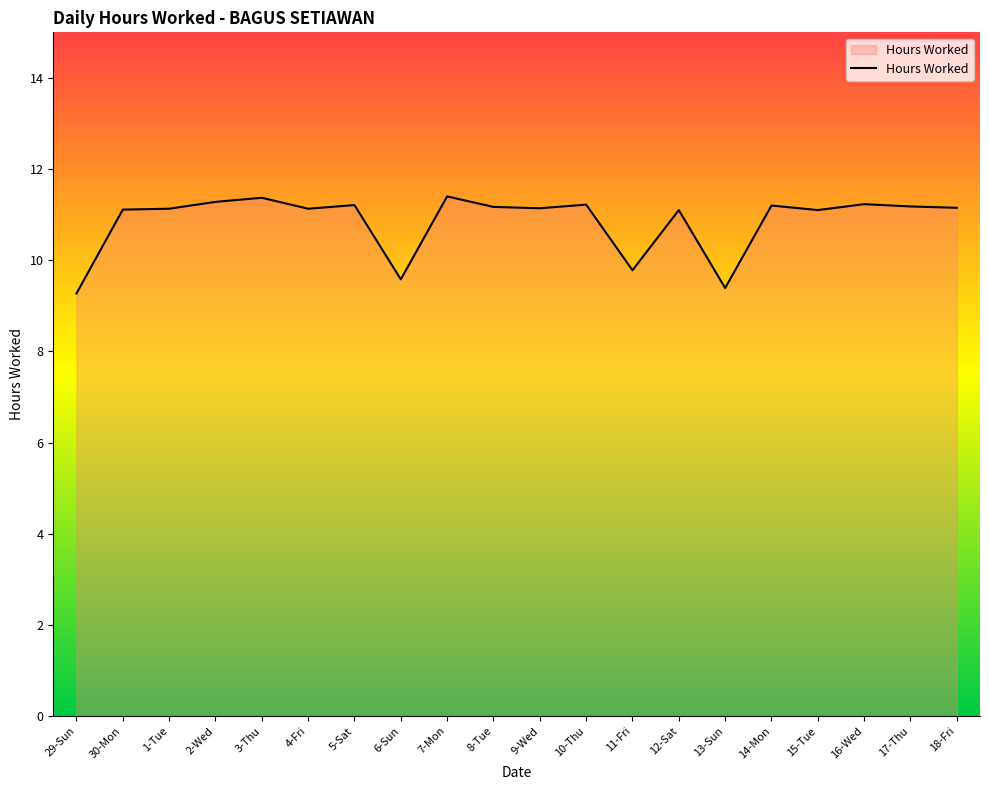

The value at 29-Sun is 9.3. True or false?

True